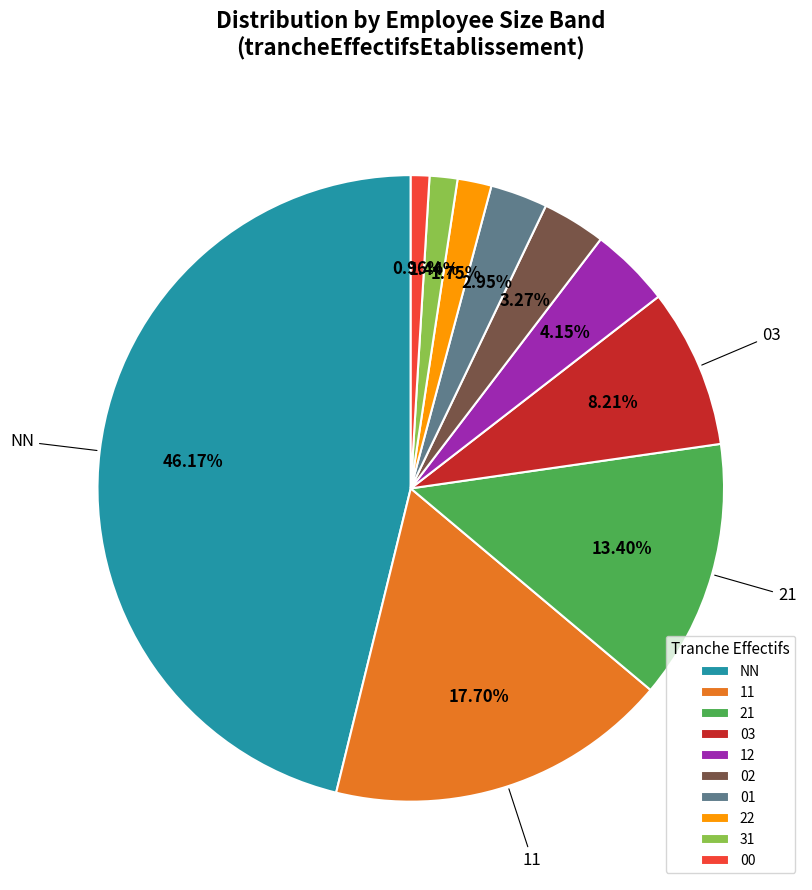

Between 01 and 11, which is larger?

11